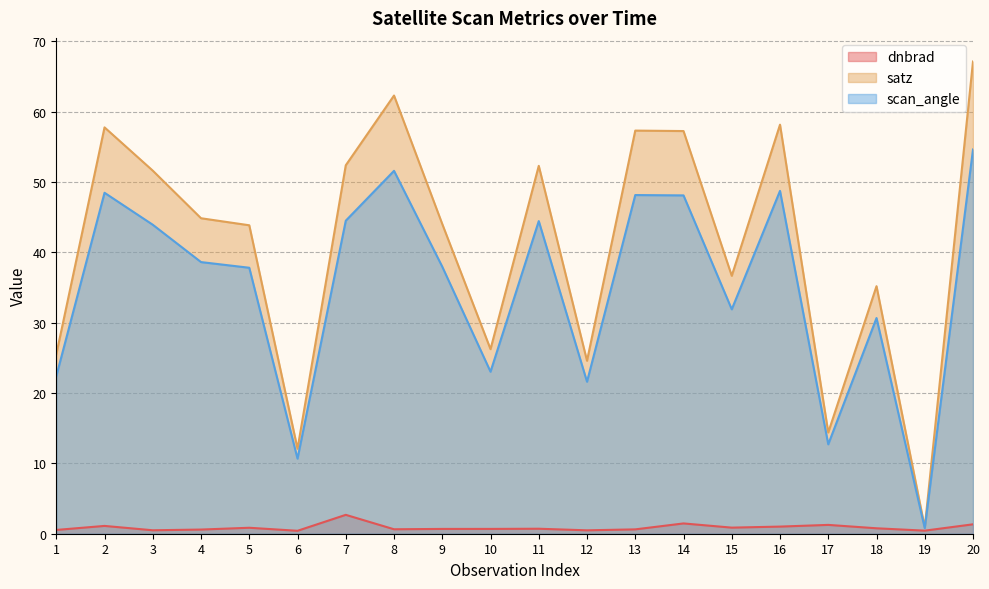

Reading right to left, what are all the values shown in this chart?

dnbrad: 20=1.3	19=0.4	18=0.8	17=1.3	16=1.0	15=0.9	14=1.5	13=0.6	12=0.5	11=0.7	10=0.7	9=0.7	8=0.6	7=2.7	6=0.4	5=0.8	4=0.6	3=0.5	2=1.1	1=0.5
satz: 20=67.1	19=0.9	18=35.2	17=14.4	16=58.2	15=36.7	14=57.2	13=57.3	12=24.6	11=52.3	10=26.2	9=44.0	8=62.3	7=52.4	6=12.1	5=43.8	4=44.8	3=51.6	2=57.8	1=25.5
scan_angle: 20=54.6	19=0.8	18=30.7	17=12.7	16=48.7	15=31.9	14=48.1	13=48.1	12=21.6	11=44.4	10=23.0	9=38.0	8=51.6	7=44.5	6=10.7	5=37.8	4=38.6	3=43.9	2=48.5	1=22.4